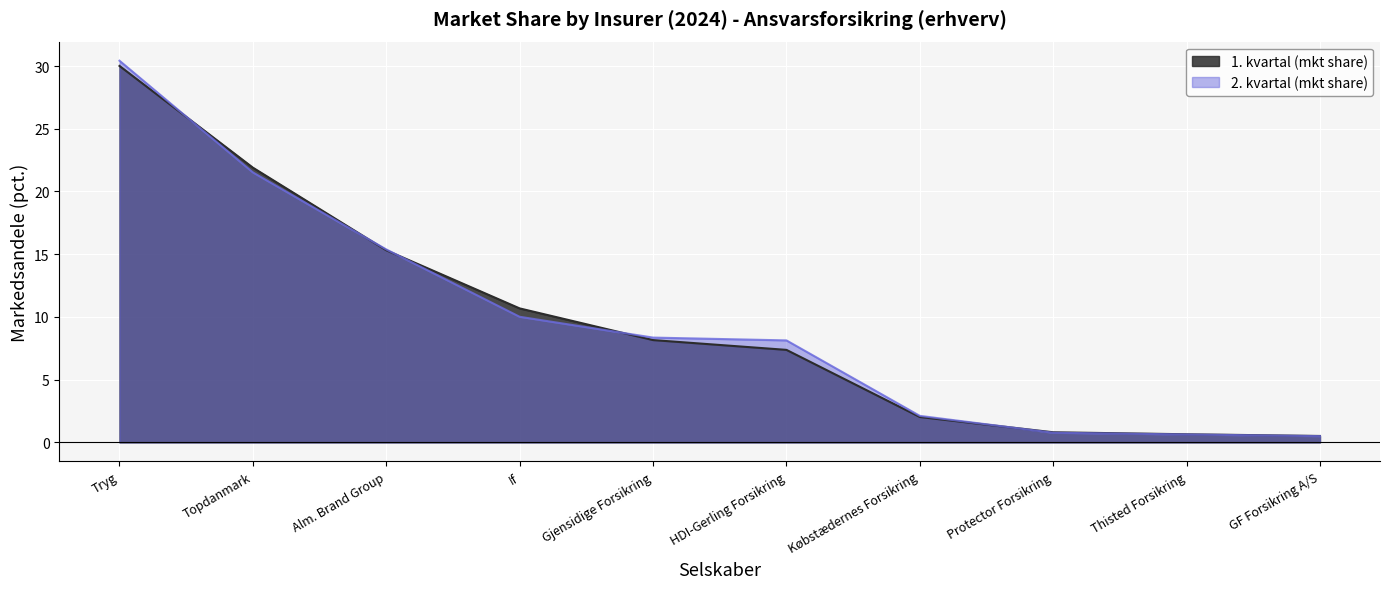

At Tryg, list the series in order from smallest to largest.

1. kvartal (mkt share), 2. kvartal (mkt share)